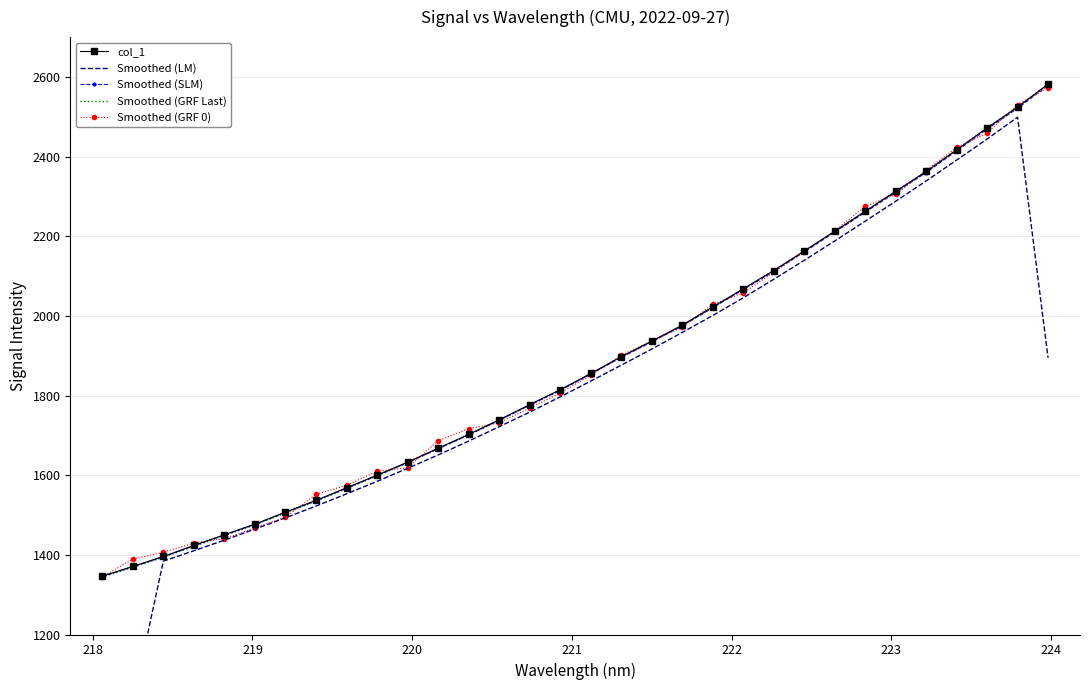

What is the maximum value for Smoothed (GRF Last)?

2582.1